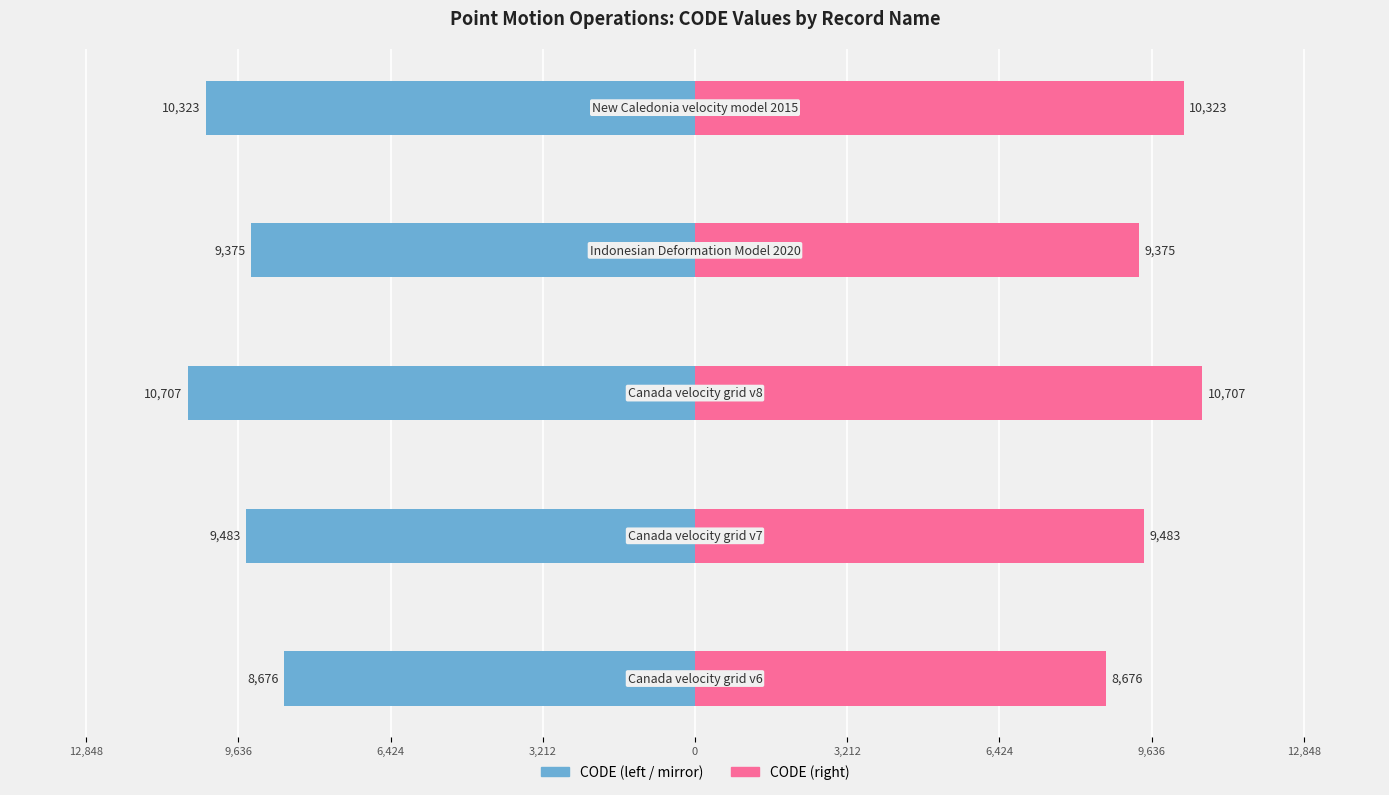

Are the bars horizontal?

Yes